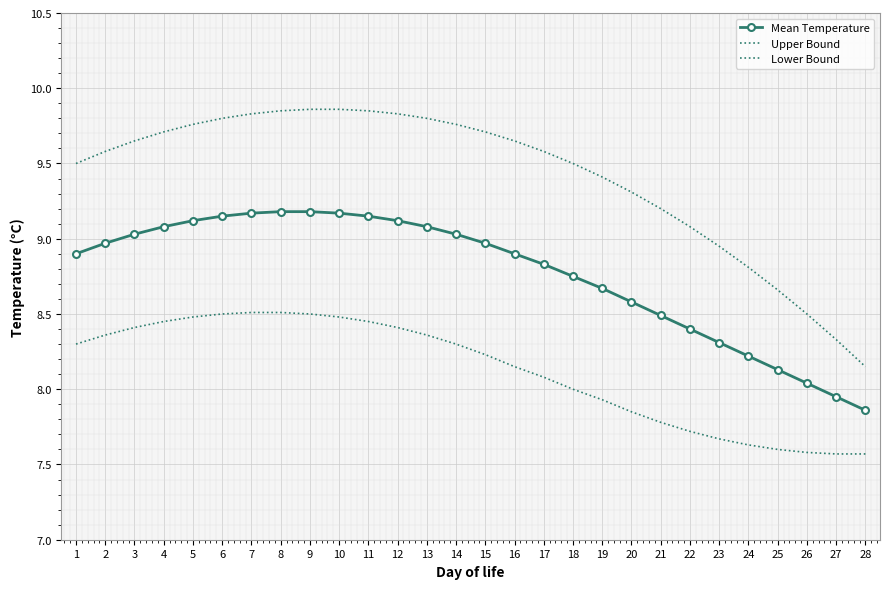

True or false: Mean Temperature has more than 1 interior local peaks.

False